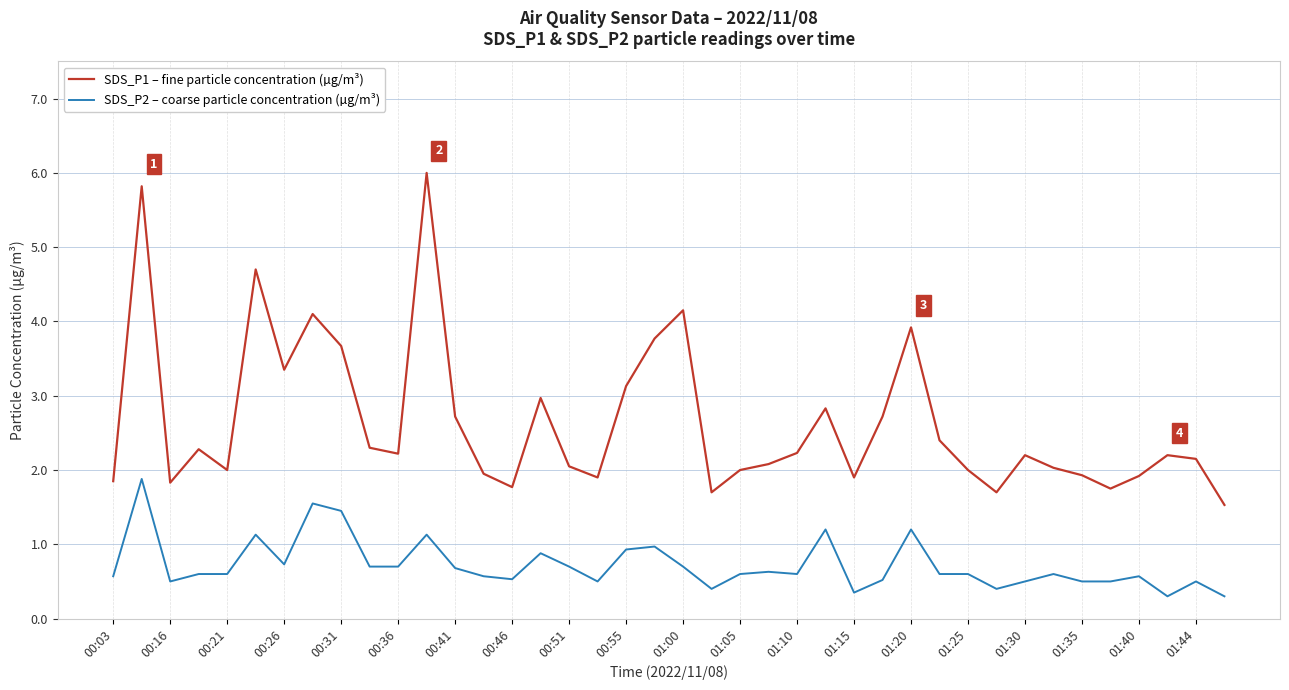

True or false: SDS_P1 – fine particle concentration (µg/m³) and SDS_P2 – coarse particle concentration (µg/m³) cross at least once.

False